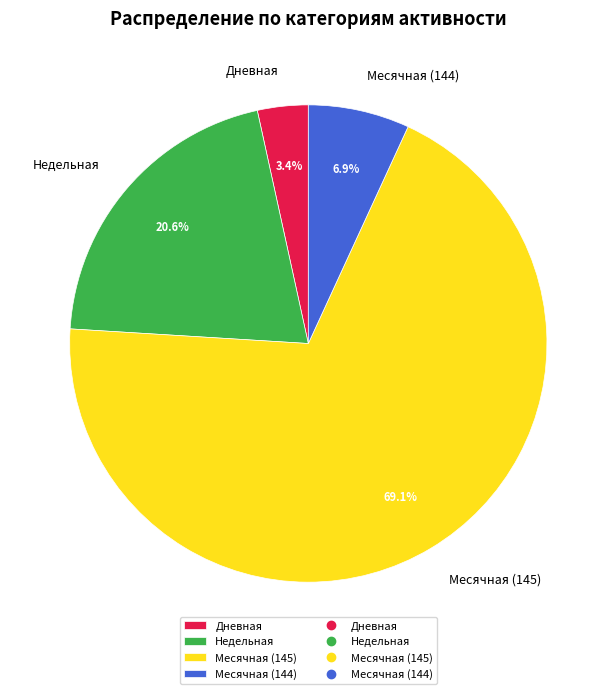

Is there any slice that represents more than half of the pie?

Yes